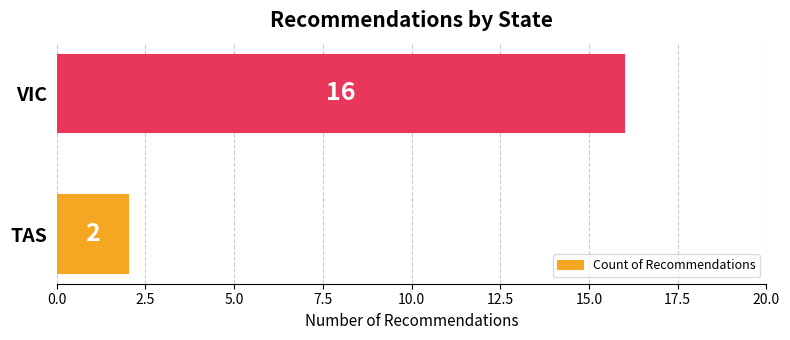

Reading bottom to top, extract all data points from this chart.

TAS=2	VIC=16